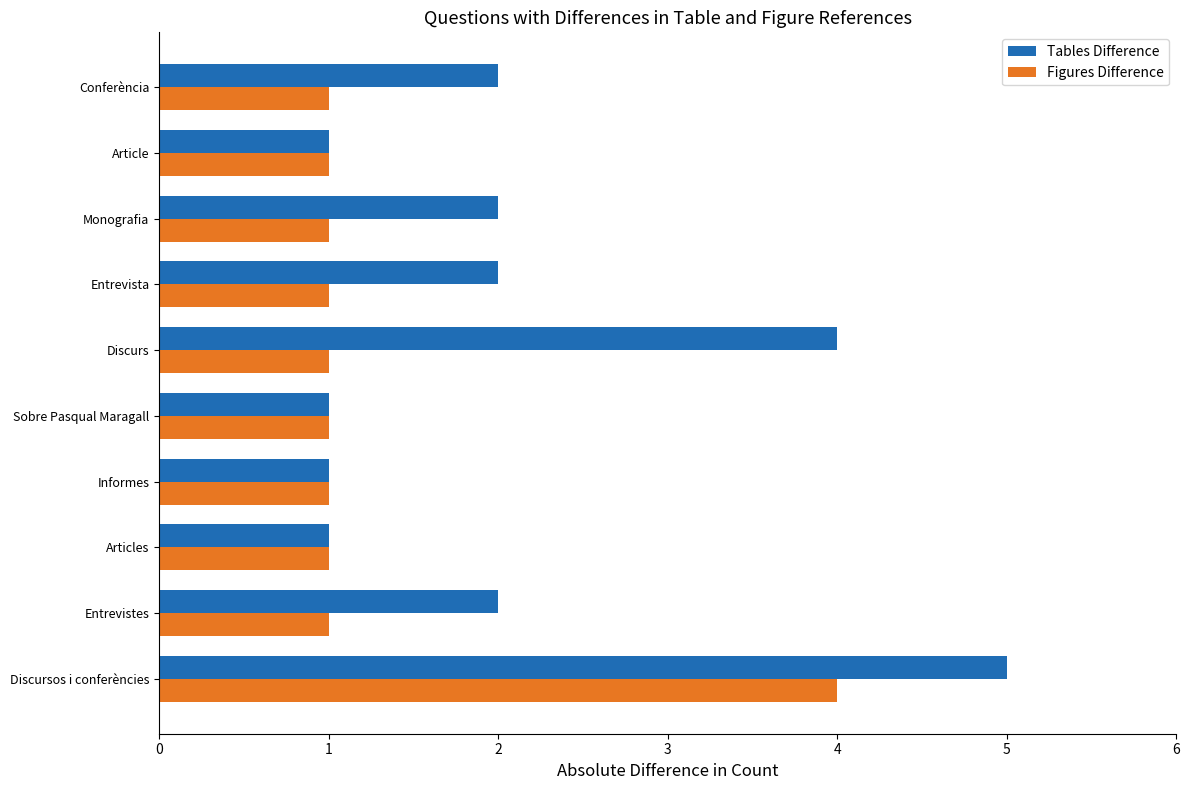

What is the lowest value of the Tables Difference series?

1